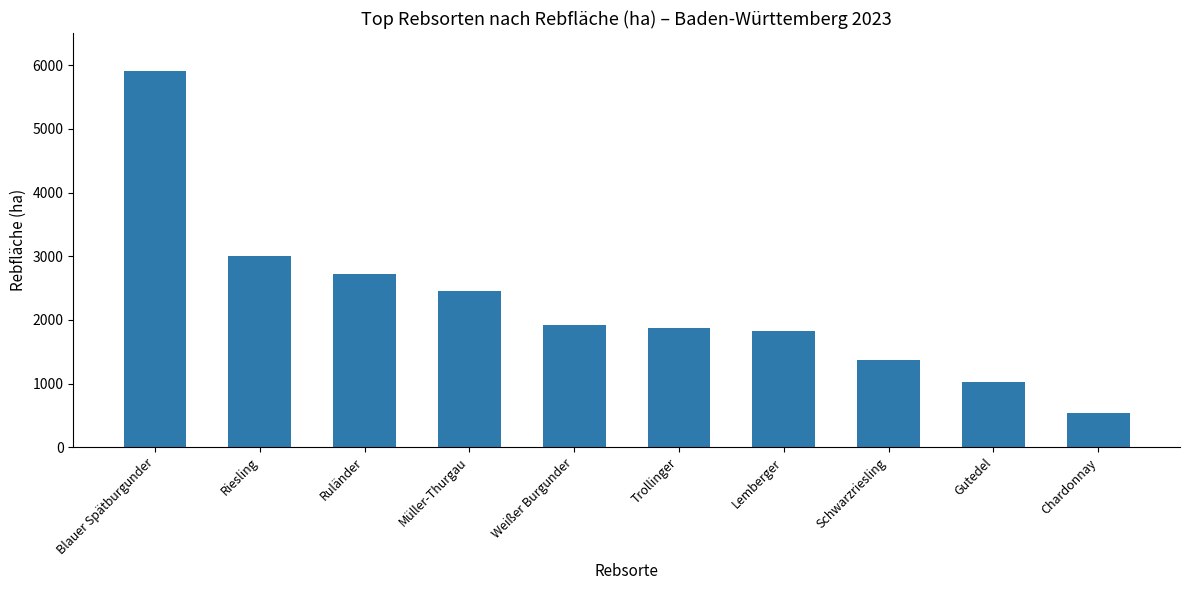

How many bars are there in total?

10